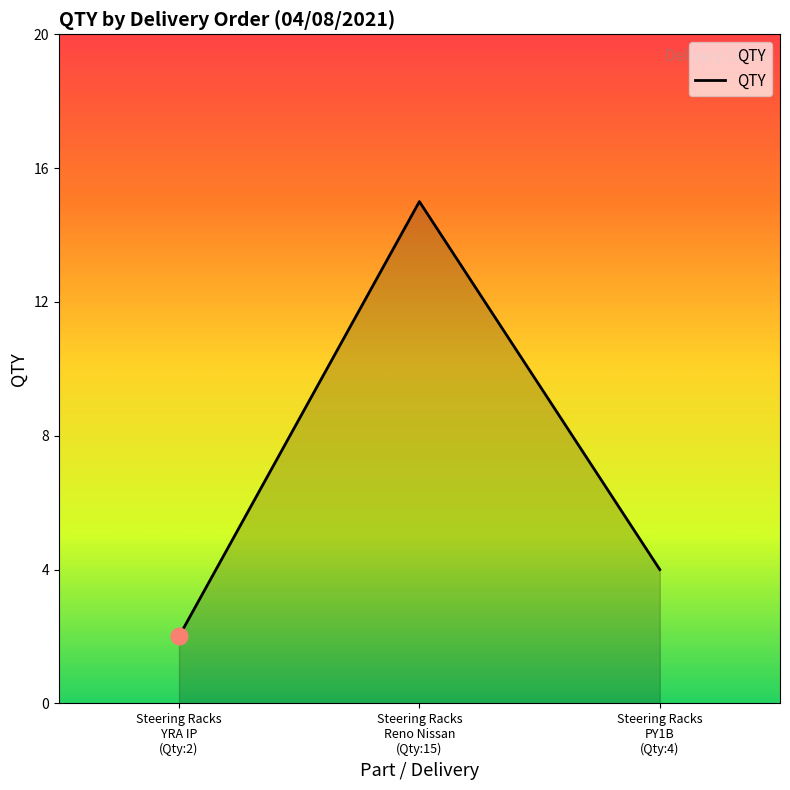

Reading left to right, extract all data points from this chart.

Steering Racks
YRA IP
(Qty:2)=2	Steering Racks
Reno Nissan
(Qty:15)=15	Steering Racks
PY1B
(Qty:4)=4